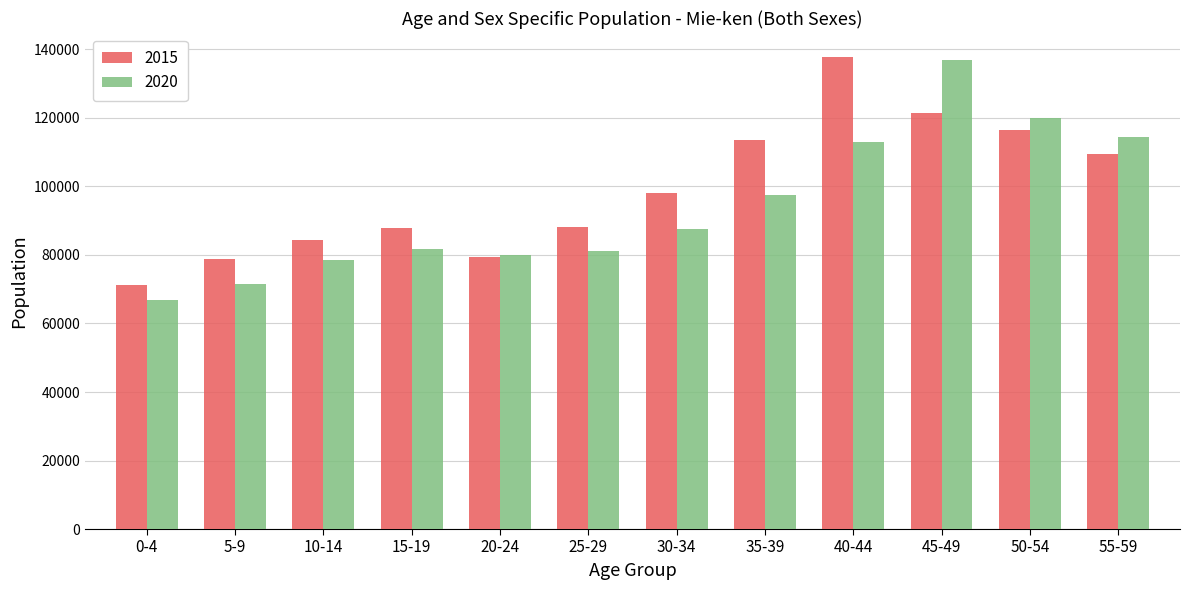

At which category is the sum across all series the highest?

45-49